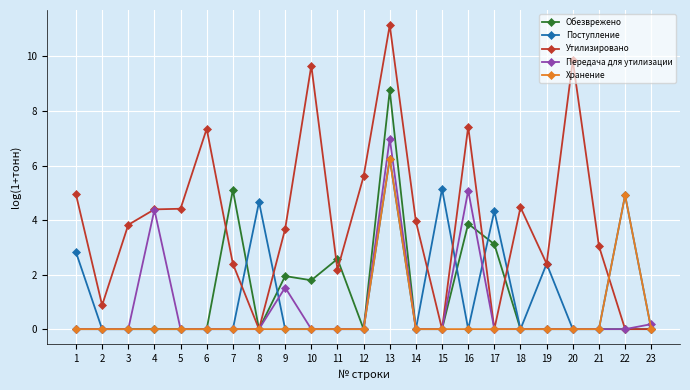

True or false: Утилизировано has a value of 2.2 at 11.

True